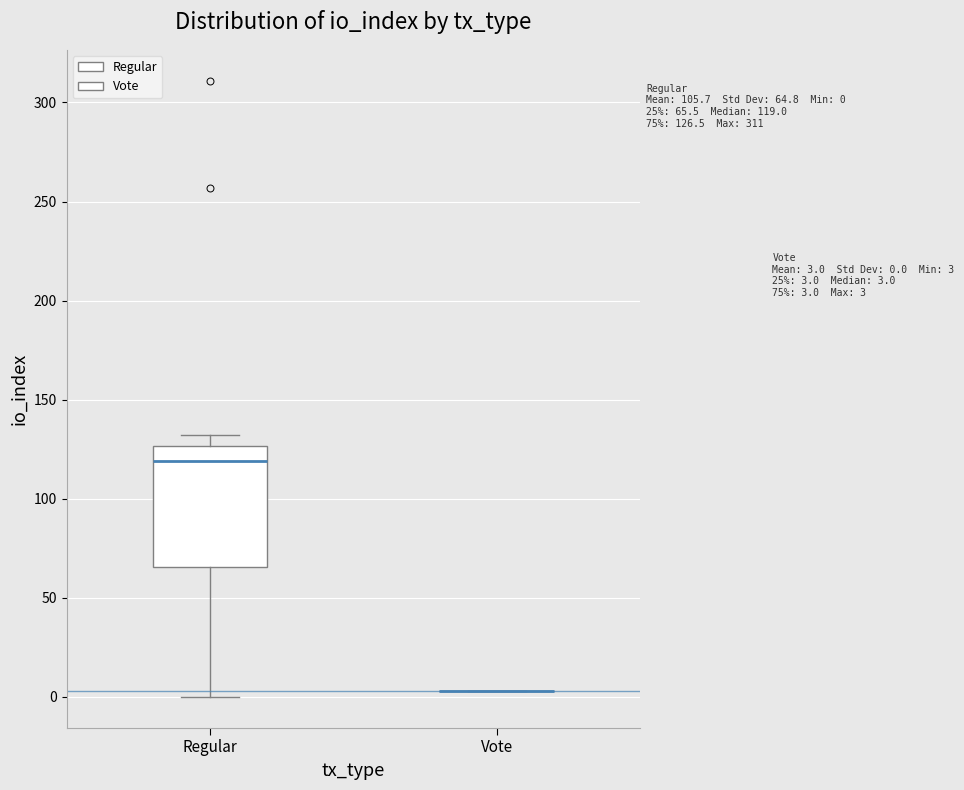

Comparing the boxes themselves (not the whiskers), which one is the tallest?

Regular